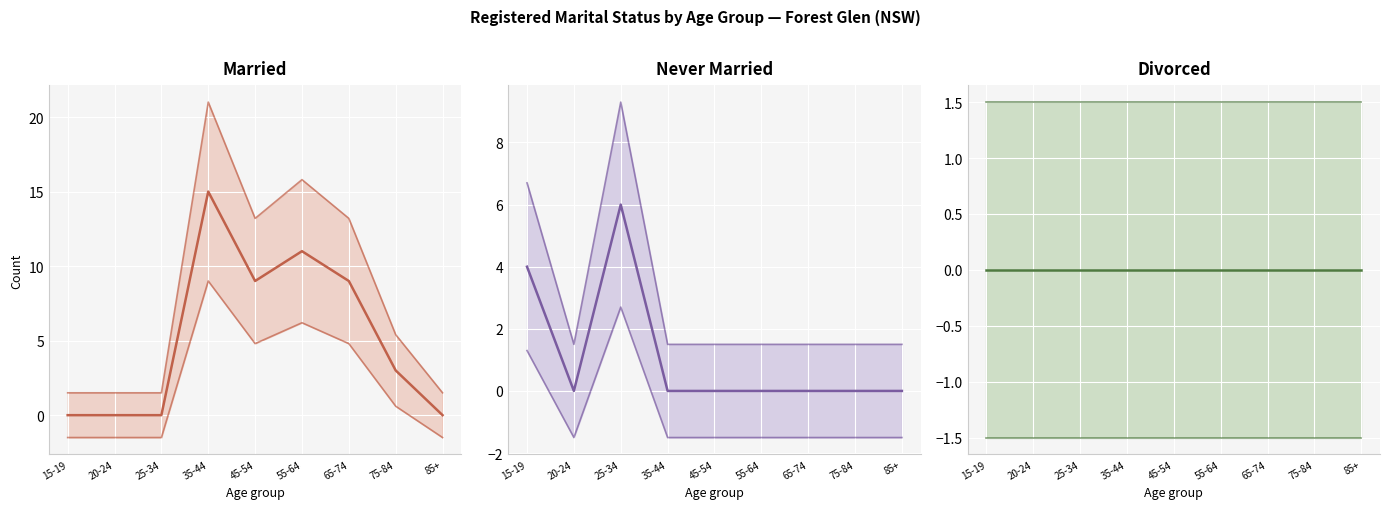

At which label does Married reach its minimum?

15-19